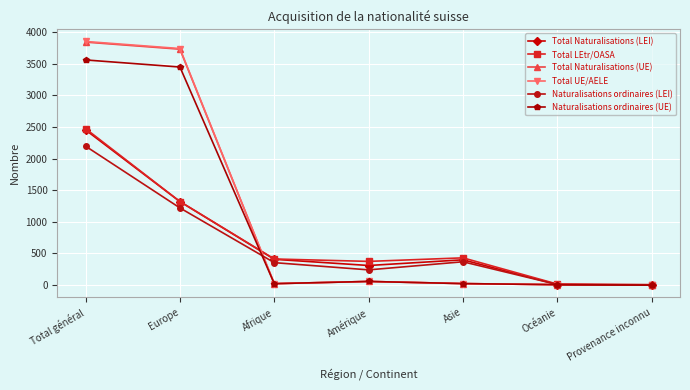

The value of Total LEtr/OASA at Afrique is 413. True or false?

True